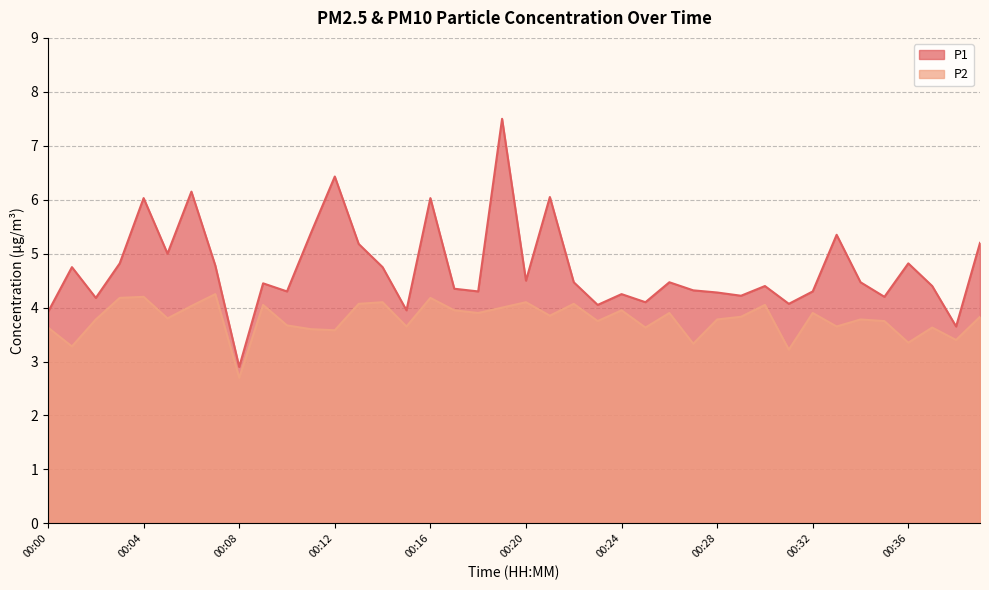

At which label does P1 first exceed 4?

00:01